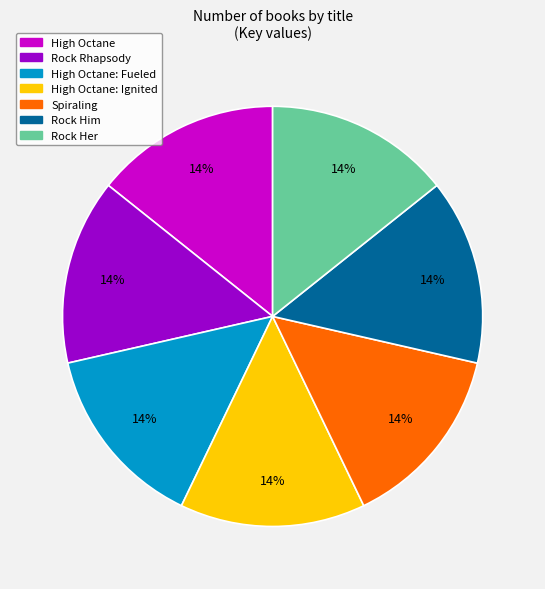

To the nearest percent, what is the average slice percentage?

14%